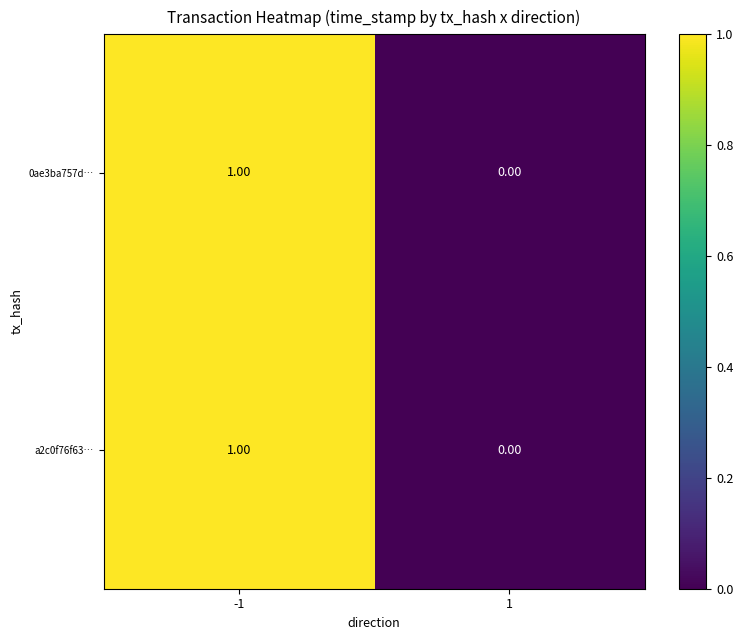

List the labels in order of 0ae3ba757d… value, largest first.

-1, 1